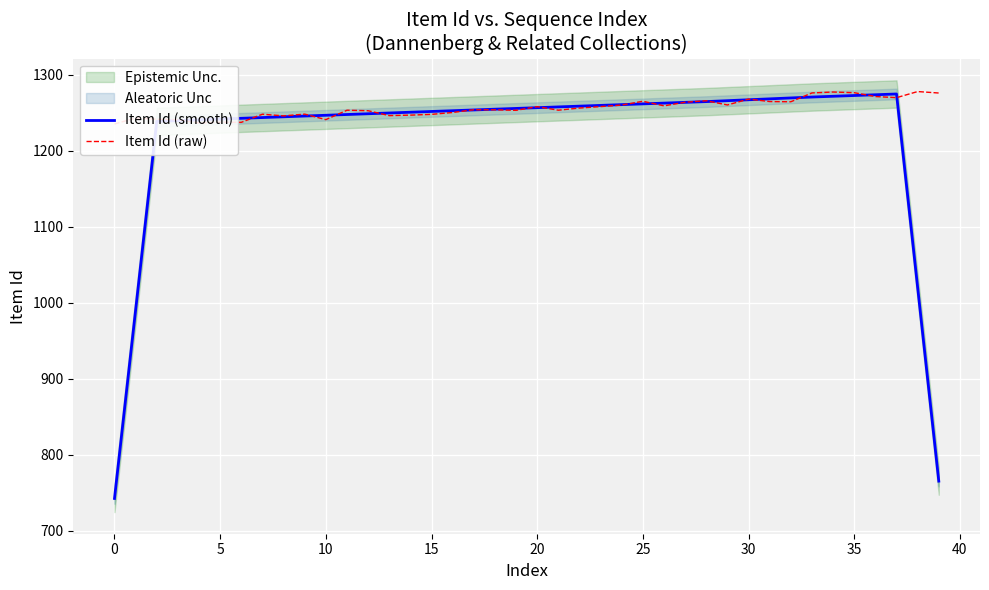

How many times do Item Id (smooth) and Item Id (raw) cross each other?

18